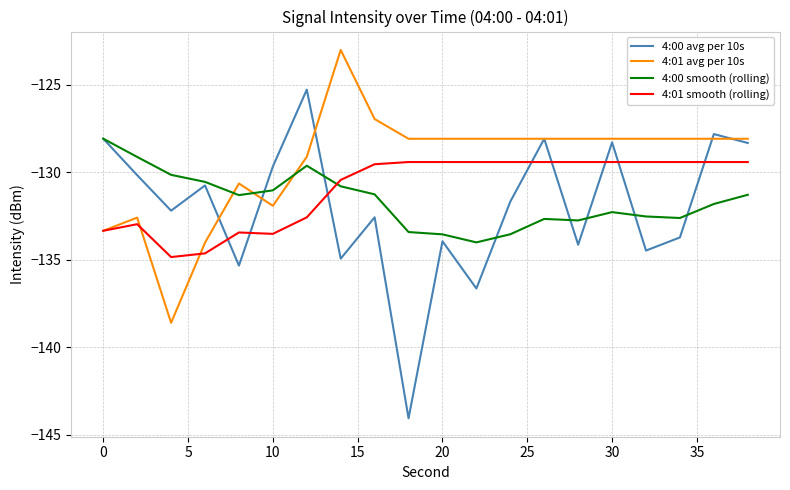

List the series in order of their peak value, lowest first.

4:01 smooth (rolling), 4:00 smooth (rolling), 4:00 avg per 10s, 4:01 avg per 10s